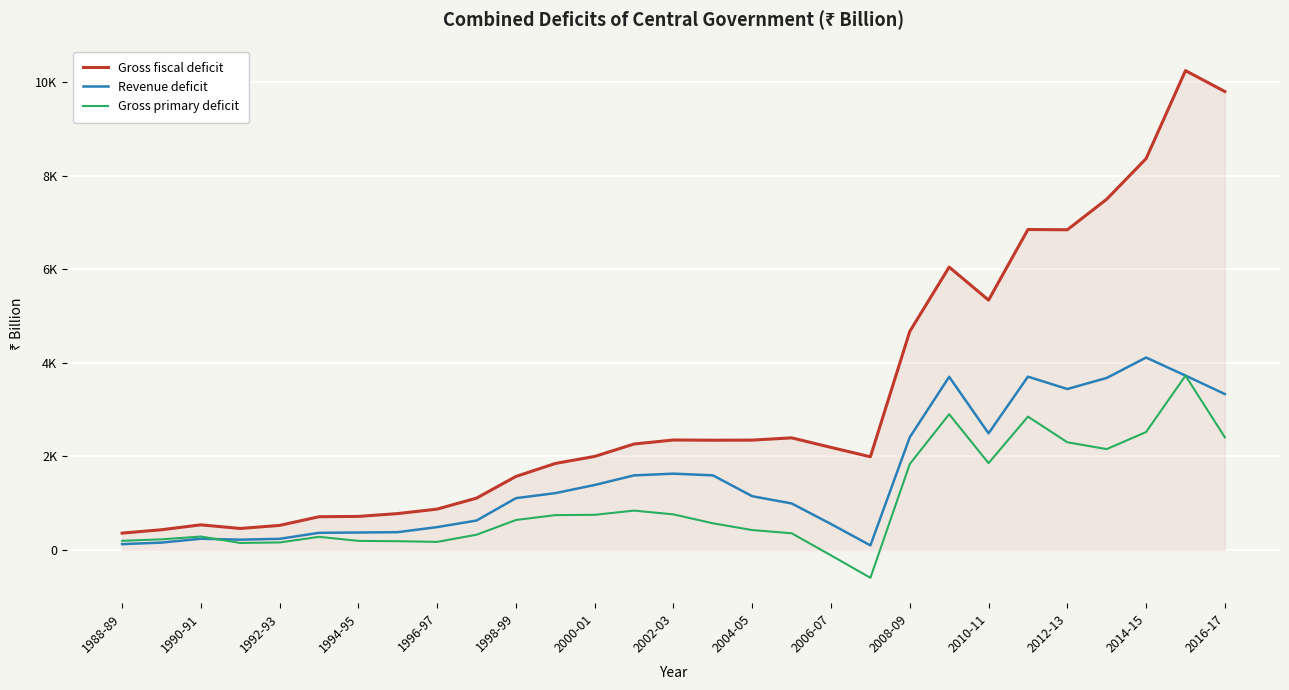

What are all the series names shown in the legend?

Gross fiscal deficit, Revenue deficit, Gross primary deficit